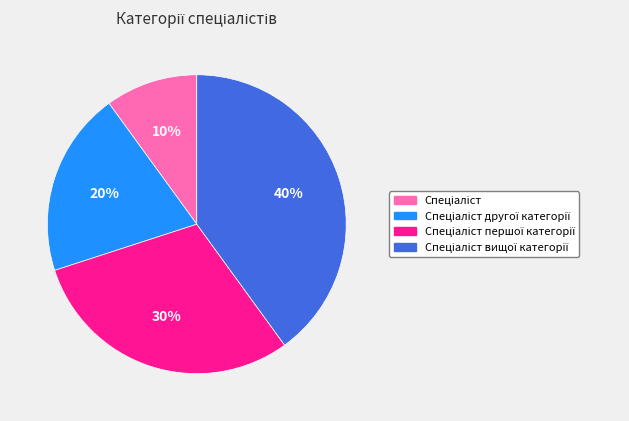

Is there any slice that represents more than half of the pie?

No